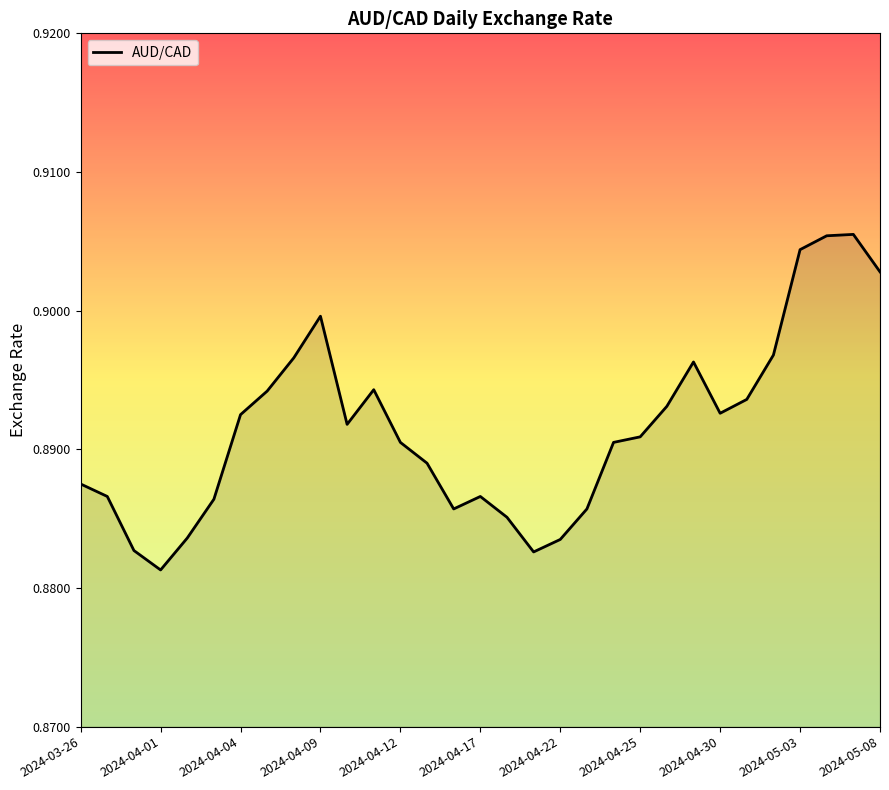

How many interior local valleys (lower than both neighbors) does the data have?

5